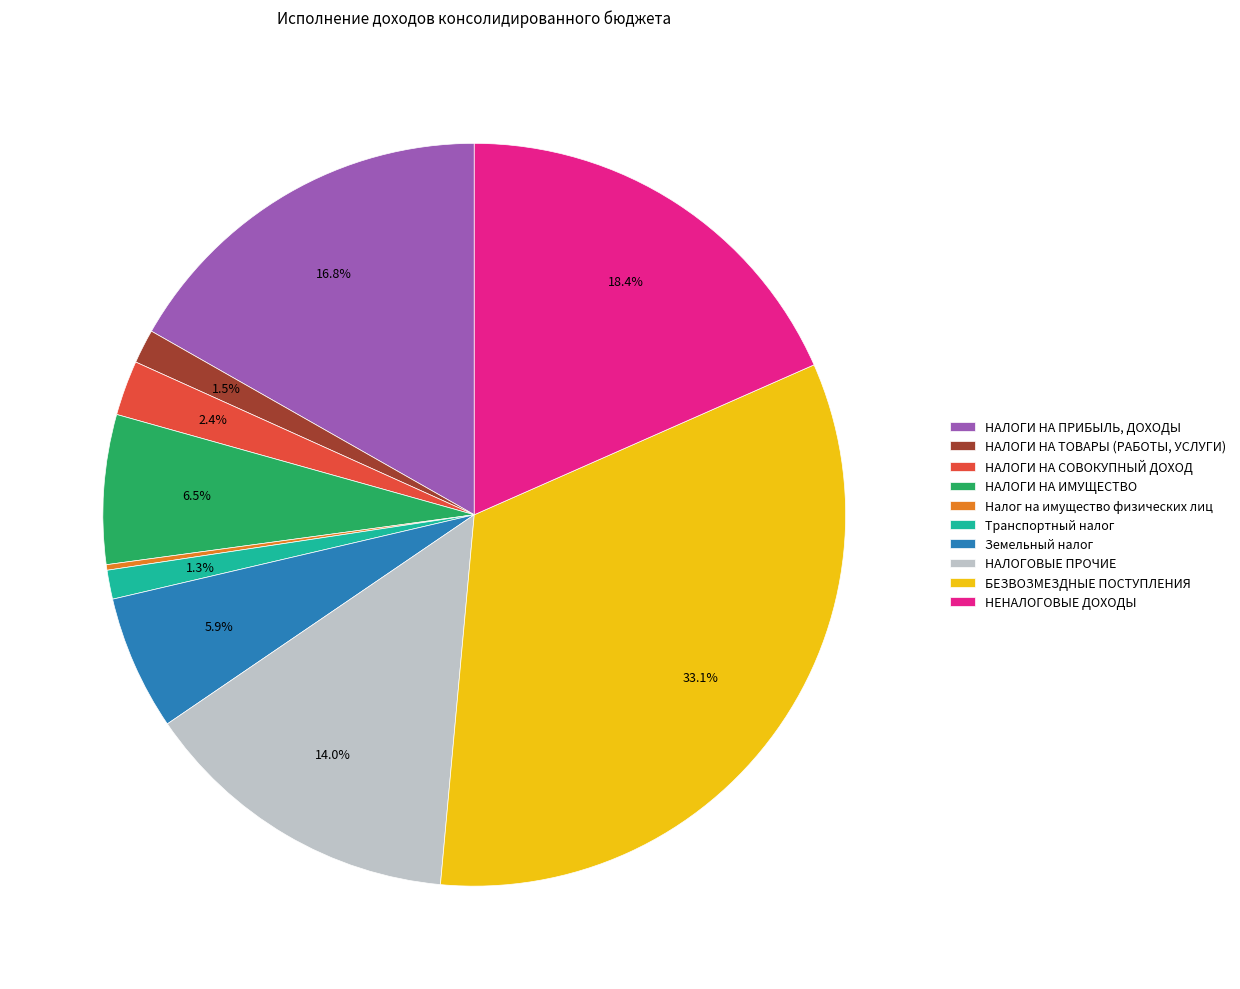

Which category has the biggest portion of the pie?

БЕЗВОЗМЕЗДНЫЕ ПОСТУПЛЕНИЯ